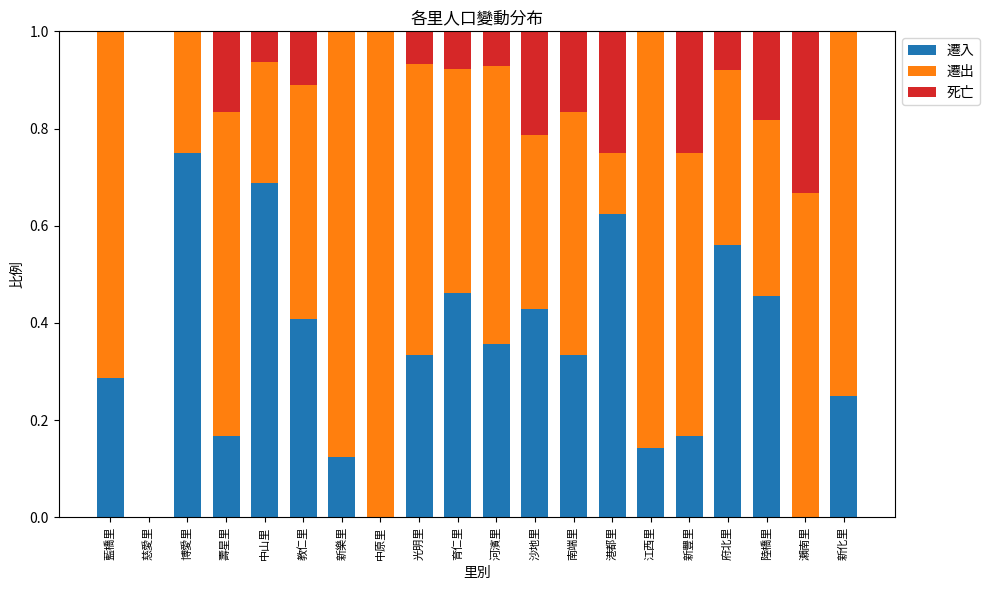

What is the total value across all series at 光明里?

1.0